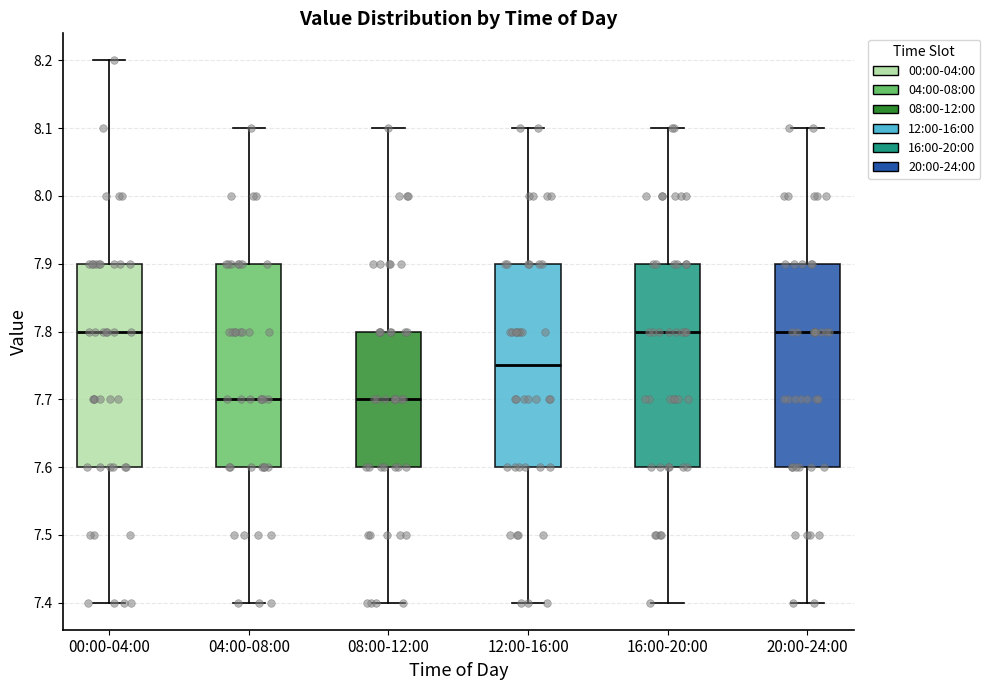

Where is the lower edge of the box for 00:00-04:00 on the y-axis? The values are not printed on the chart, so give them approximately, as read against the axis.

7.60